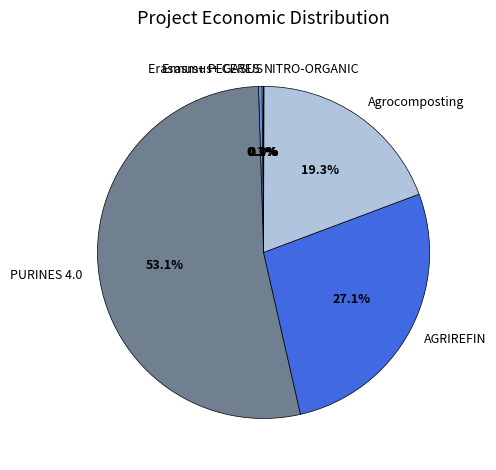

Approximately how many times larger is the value at AGRIREFIN compared to Agrocomposting?

1.4